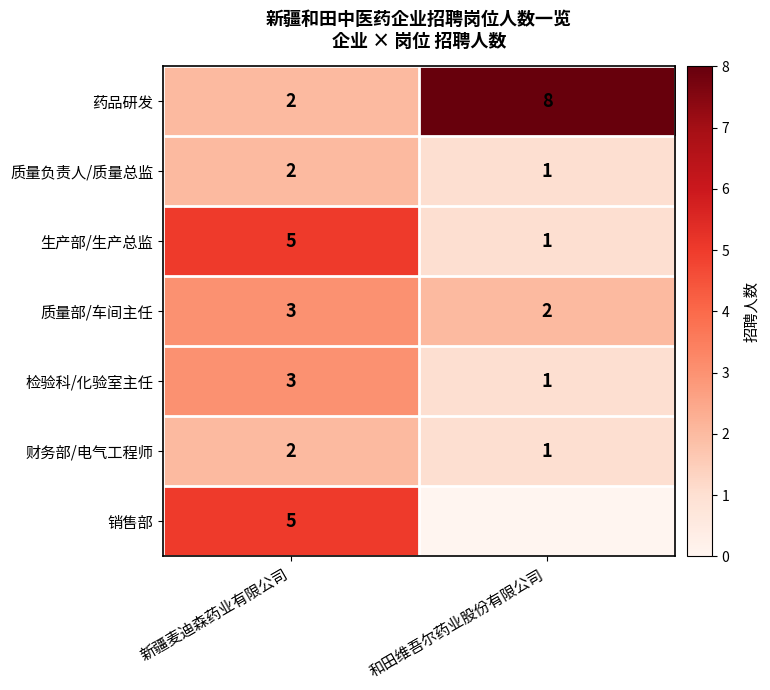

How many series are shown in this chart?

7